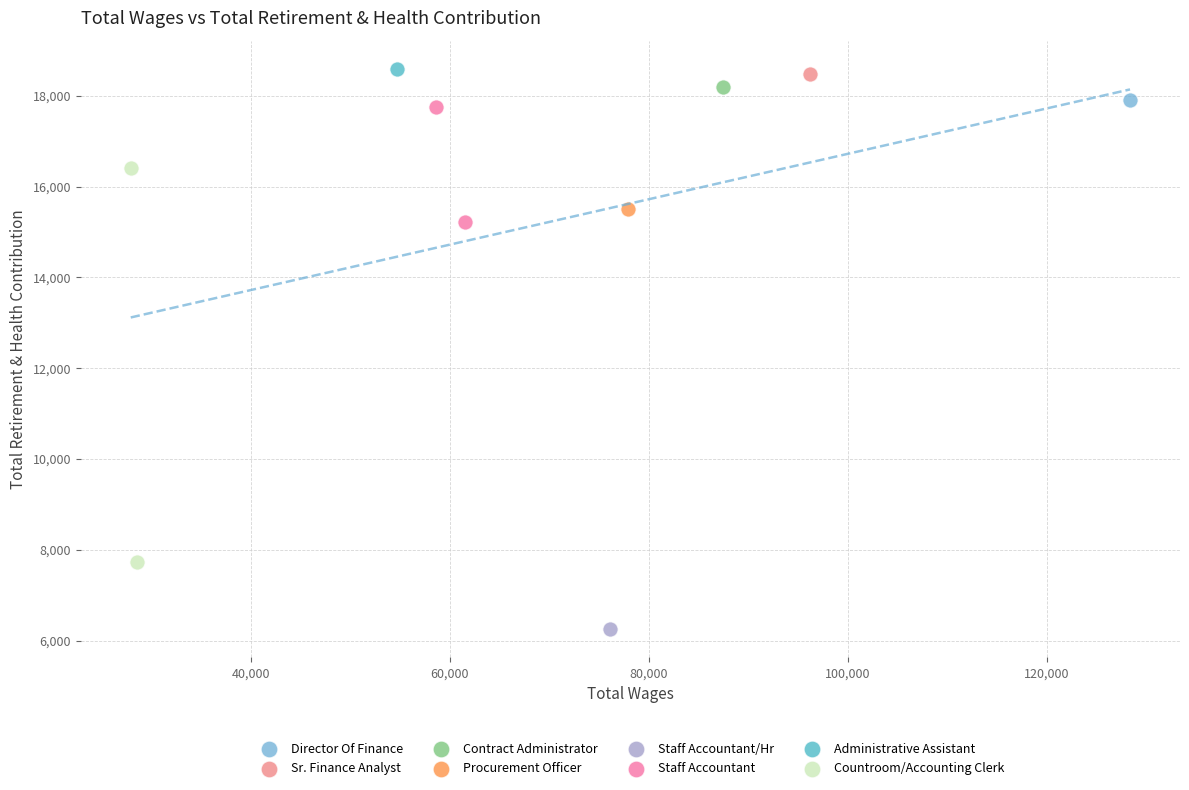

What are all the series names shown in the legend?

Director Of Finance, Sr. Finance Analyst, Contract Administrator, Procurement Officer, Staff Accountant/Hr, Staff Accountant, Administrative Assistant, Countroom/Accounting Clerk